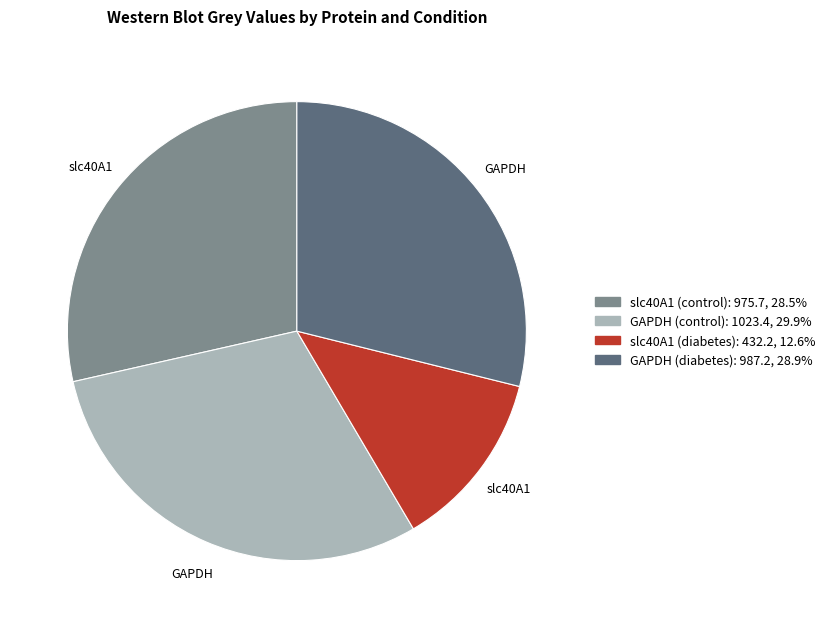

Is the sum of slc40A1 (diabetes) and slc40A1 (control) greater than half?

No